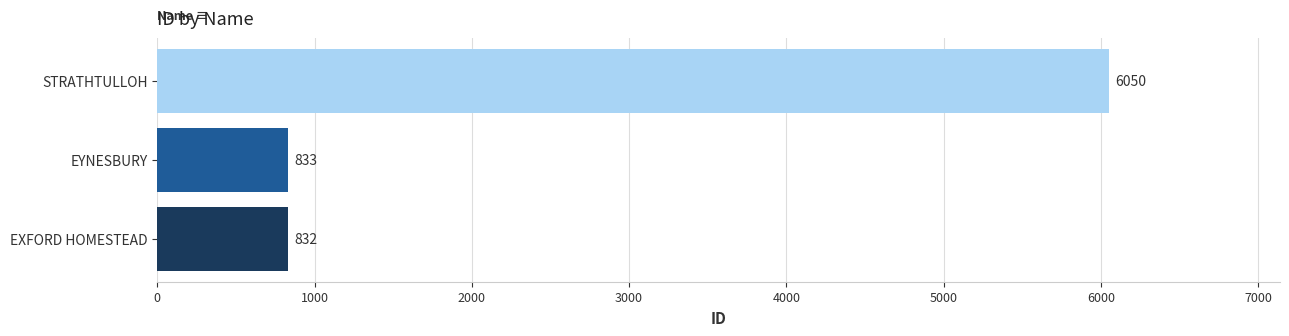

Reading top to bottom, what are all the values shown in this chart?

STRATHTULLOH=6050	EYNESBURY=833	EXFORD HOMESTEAD=832